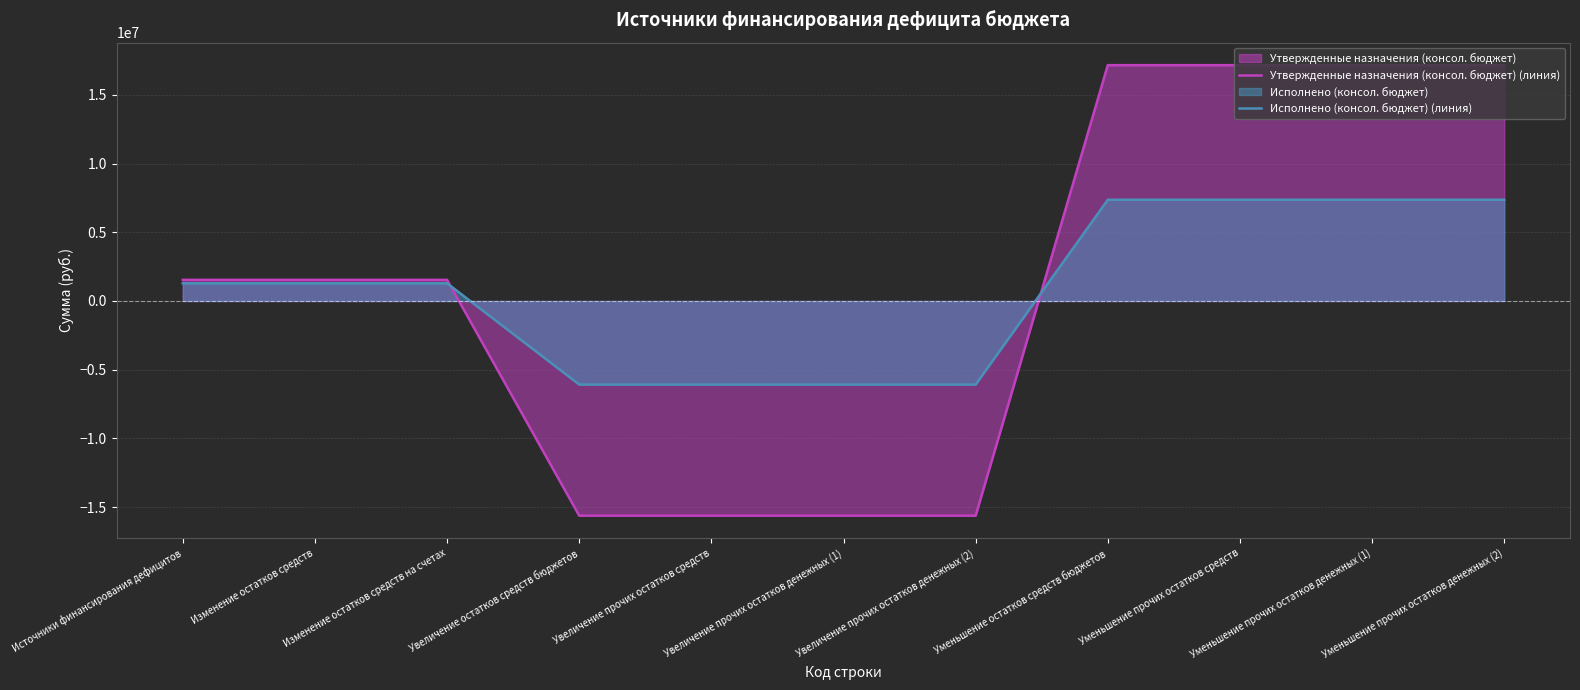

At which category is the sum across all series the highest?

Уменьшение остатков средств бюджетов